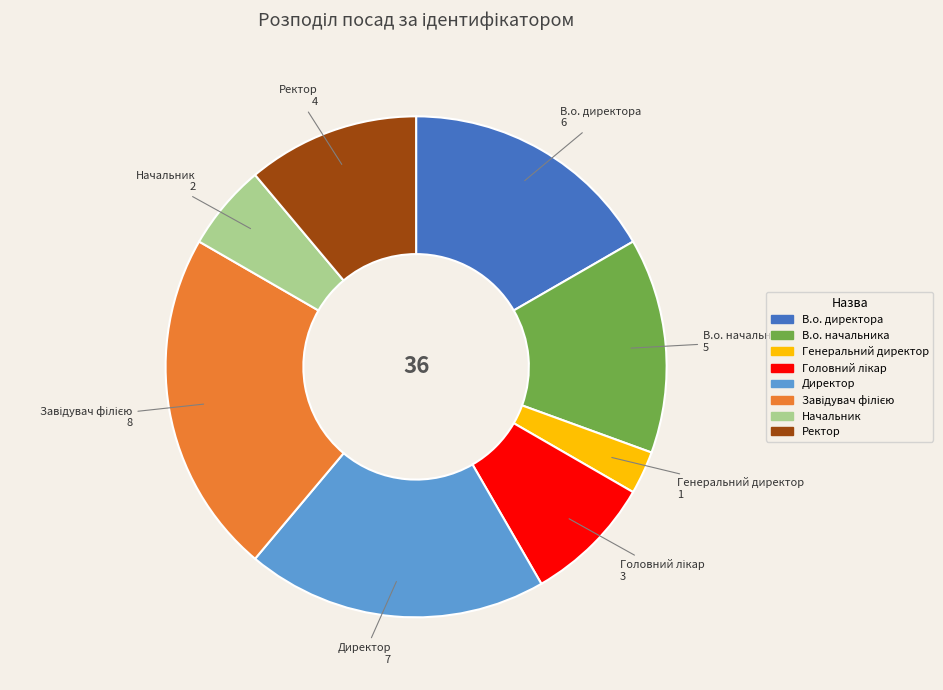

Do Начальник and Ректор together represent more than half of the pie?

No